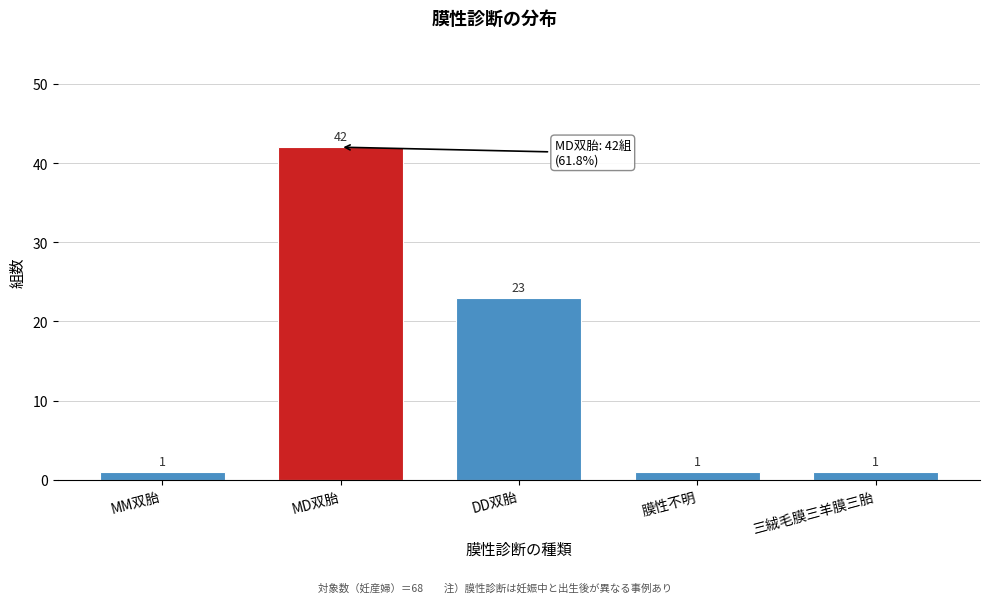

Reading left to right, what are all the values shown in this chart?

MM双胎=1	MD双胎=42	DD双胎=23	膜性不明=1	三絨毛膜三羊膜三胎=1